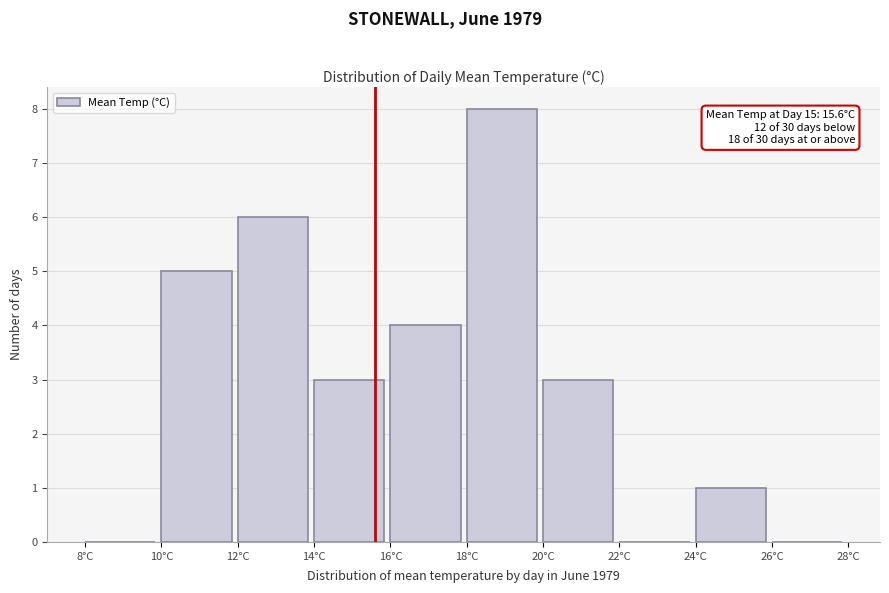

Over which range of the x-axis is the bar tallest?

18 to 20